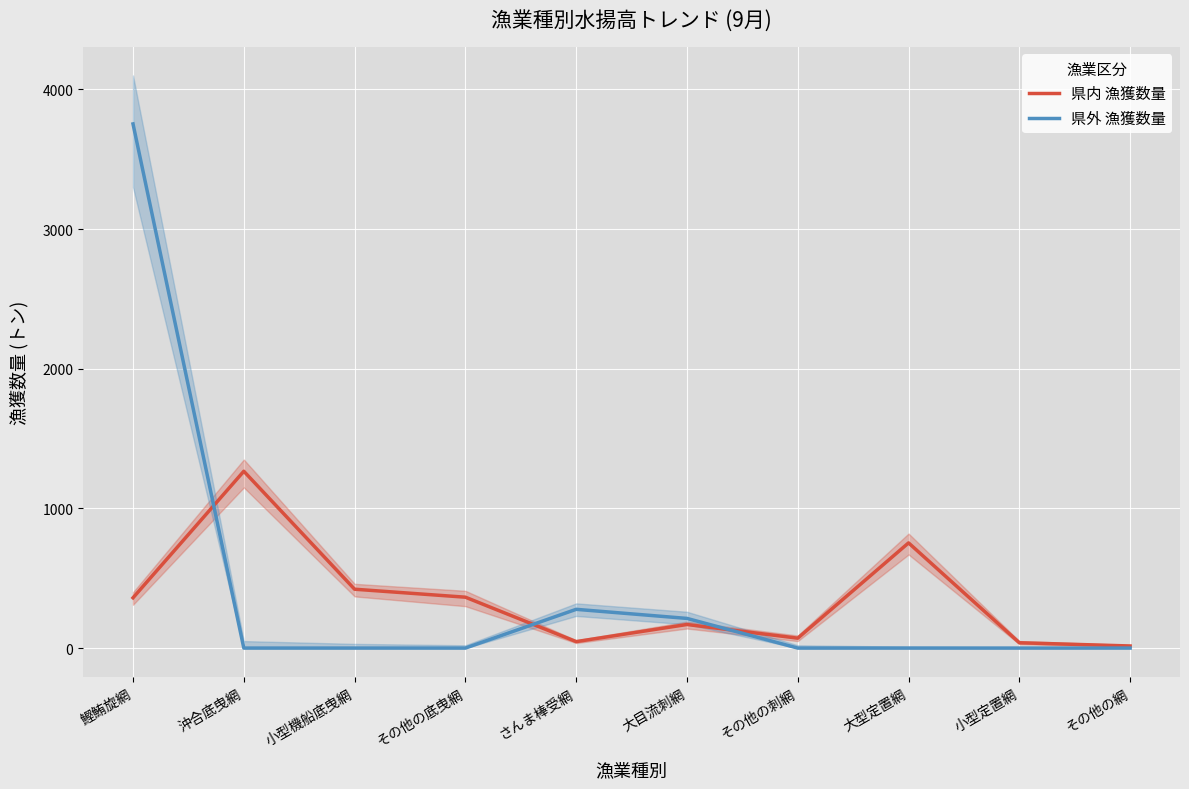

The value of 県外 漁獲数量 at 大型定置網 is 1636.7. True or false?

False